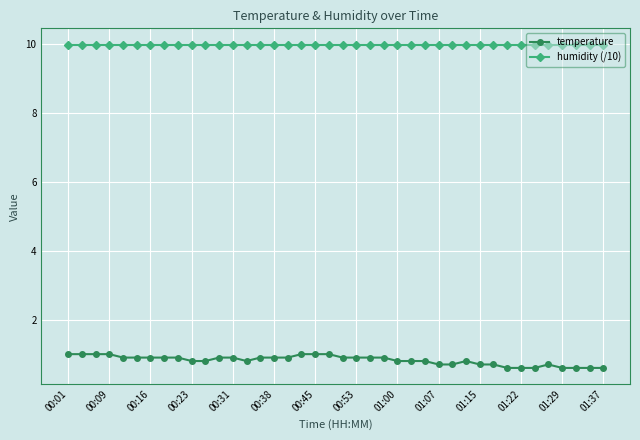

Which series has the largest total across all categories?

humidity (/10)